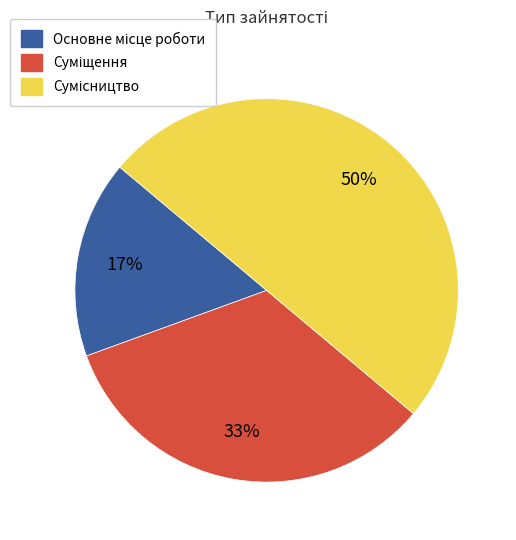

To the nearest percent, what is the difference between the largest and smallest slice percentages?

33%